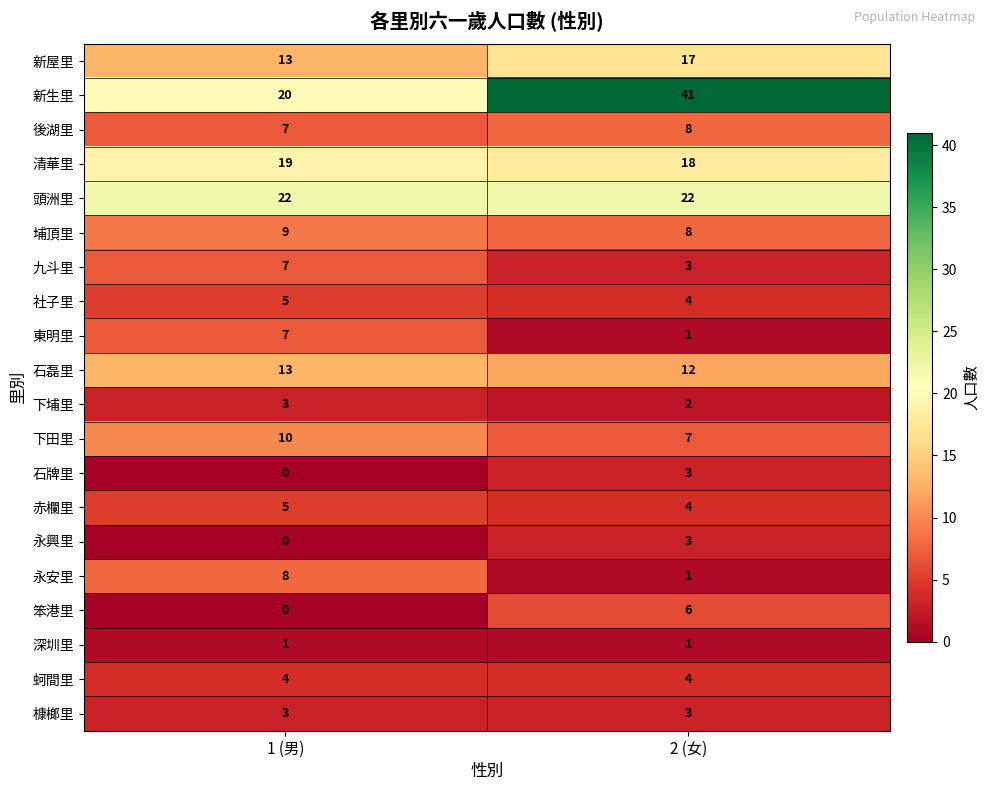

Read the 社子里 value at 2 (女).

4